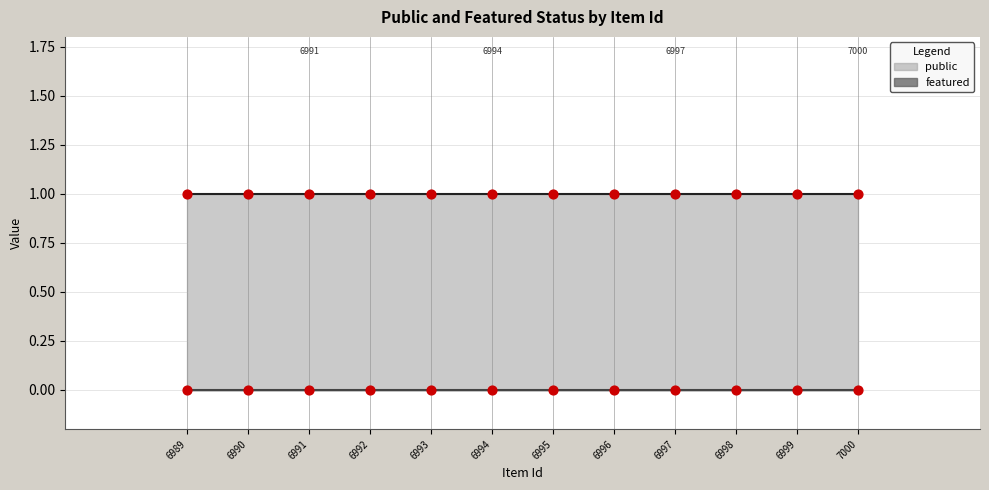

Which series reaches the maximum Y coordinate?

public